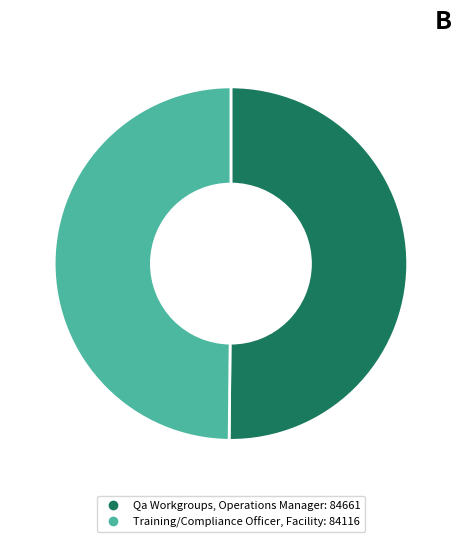

What is the ratio of the value at Training/Compliance Officer, Facility to the value at Qa Workgroups, Operations Manager?

1.0